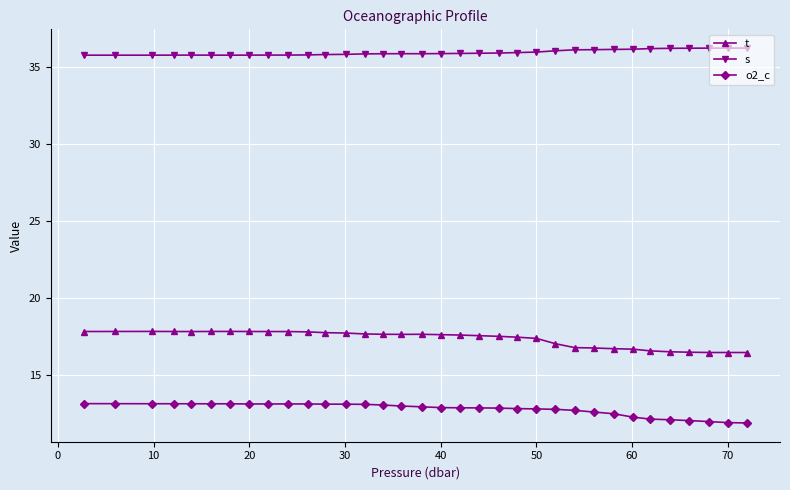

True or false: s has more than 0 interior local peaks.

True